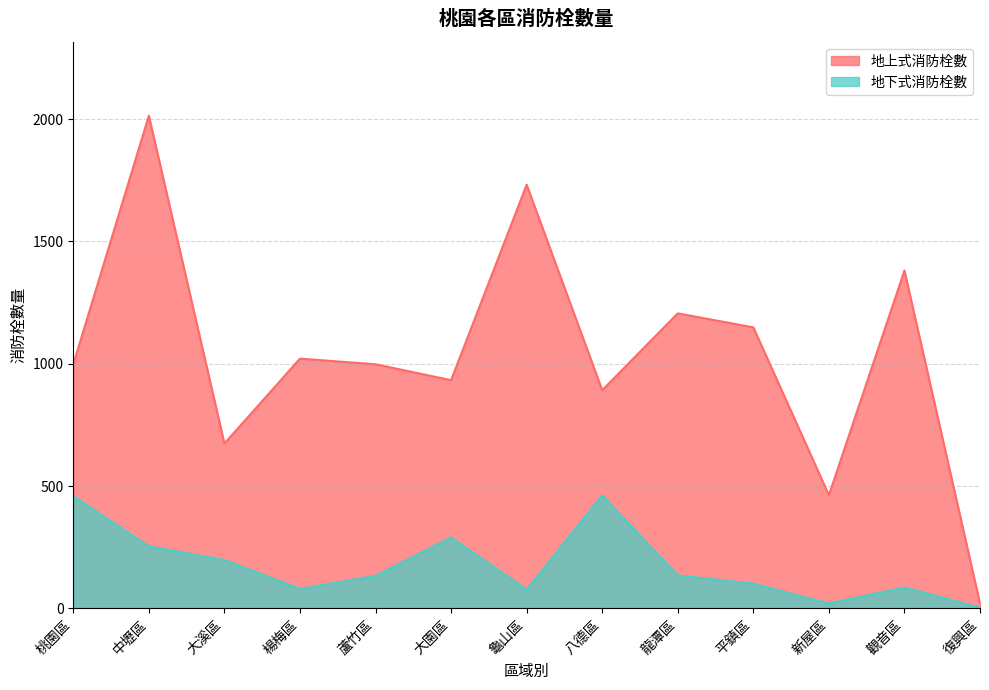

What is the sum of the 地下式消防栓數 values at 大園區 and 蘆竹區?

423